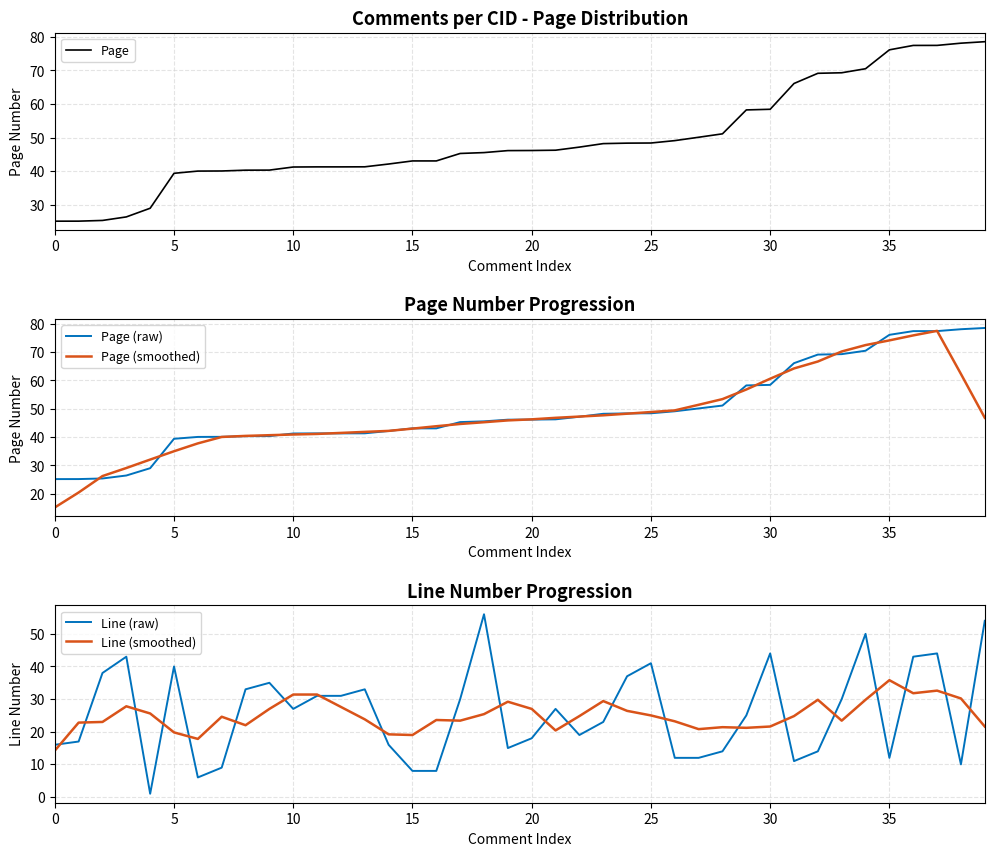

Which series has the largest total across all categories?

Page